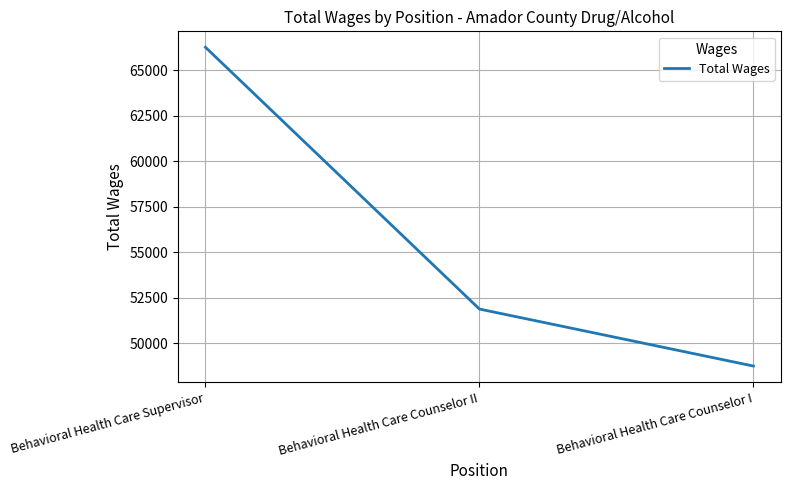

Is it true that the value at Behavioral Health Care Counselor I is 22171?

False